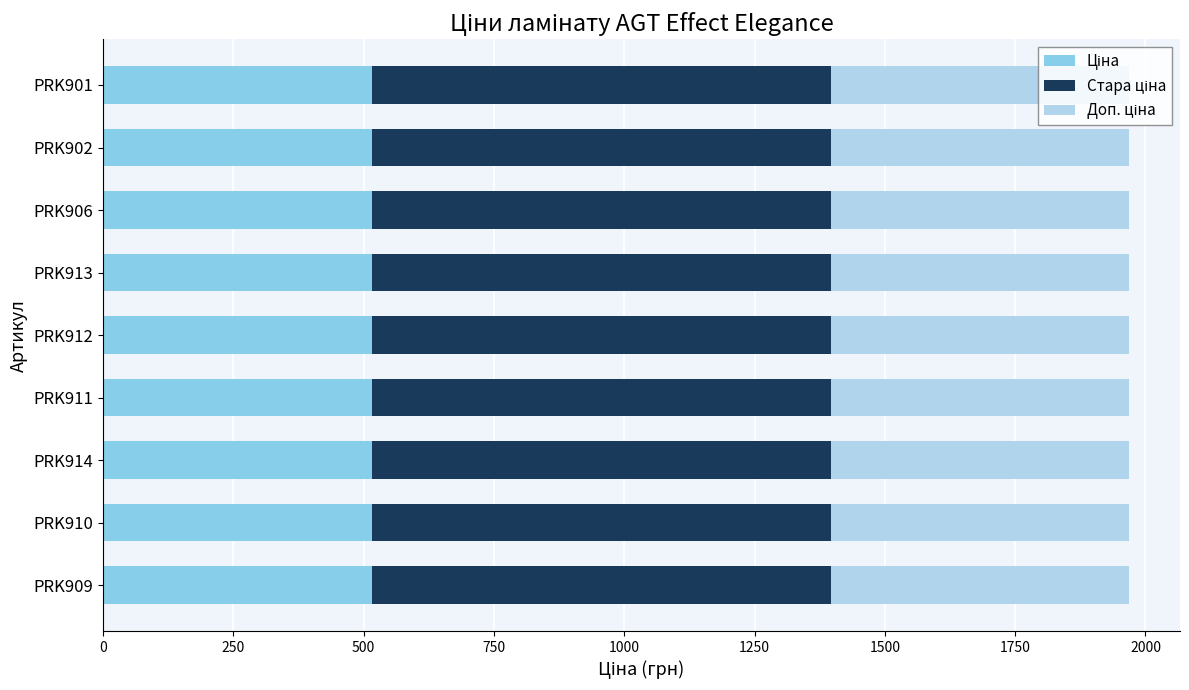

What is the total value across all series at PRK902?

1967.9